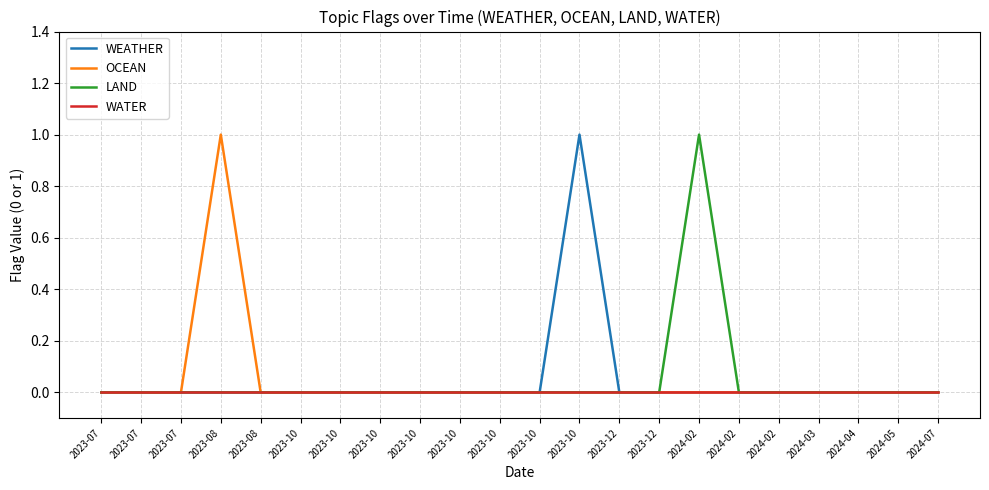

What are all the series names shown in the legend?

WEATHER, OCEAN, LAND, WATER